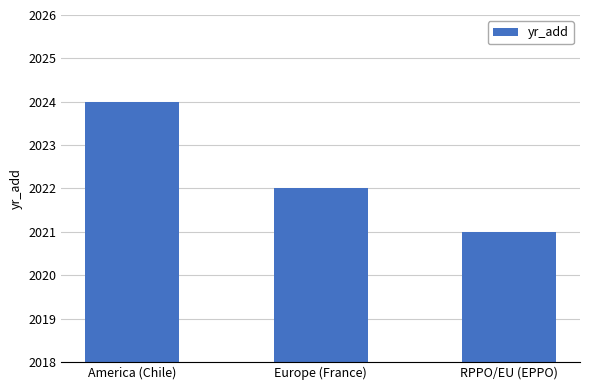

Does the chart contain stacked bars?

No